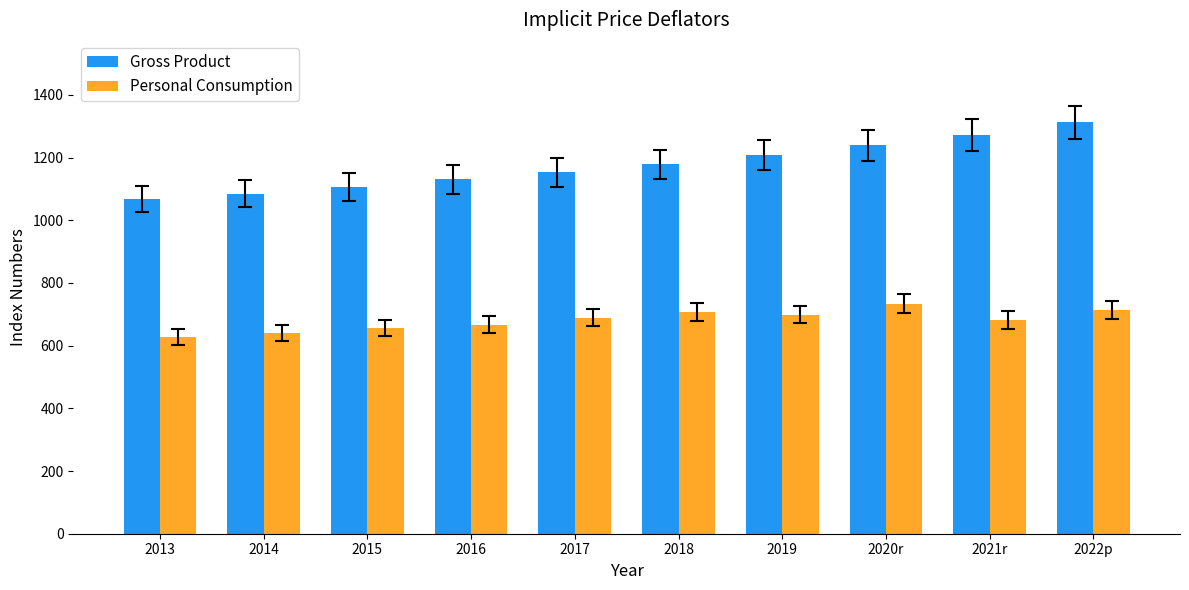

What is the approximate value of Gross Product at 2020r?

1239.1